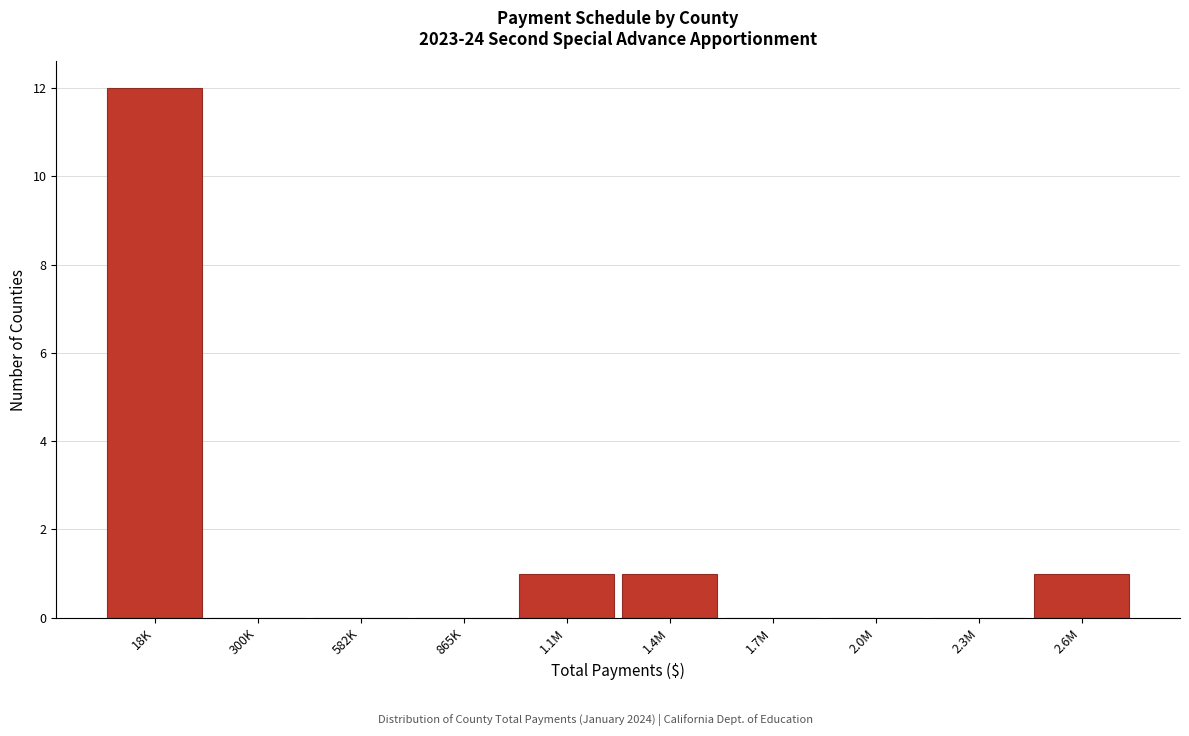

Reading left to right, list all the values displayed in this chart.

18K=12	300K=0	582K=0	865K=0	1.1M=1	1.4M=1	1.7M=0	2.0M=0	2.3M=0	2.6M=1